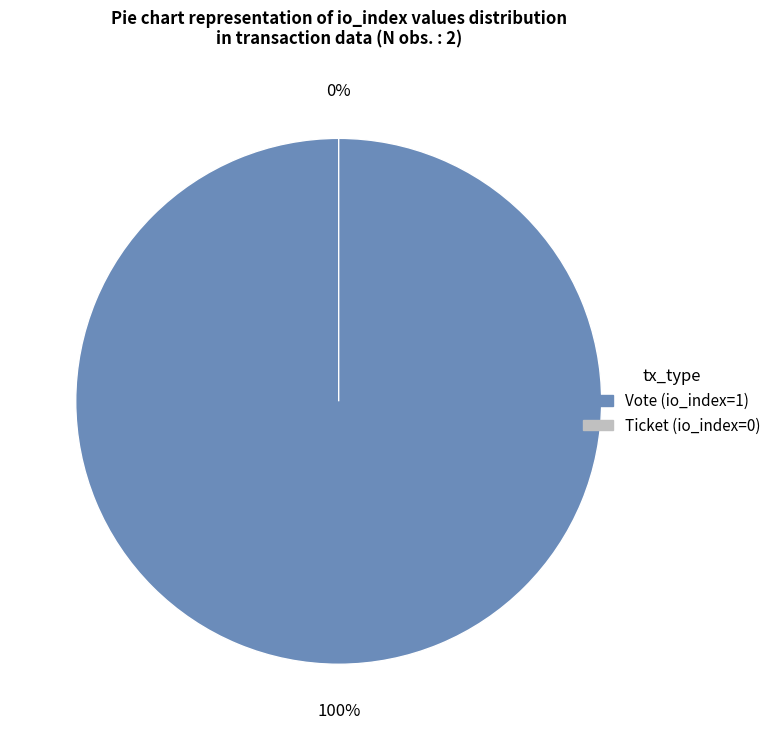

What percentage is the Vote slice, to the nearest percent?

100%